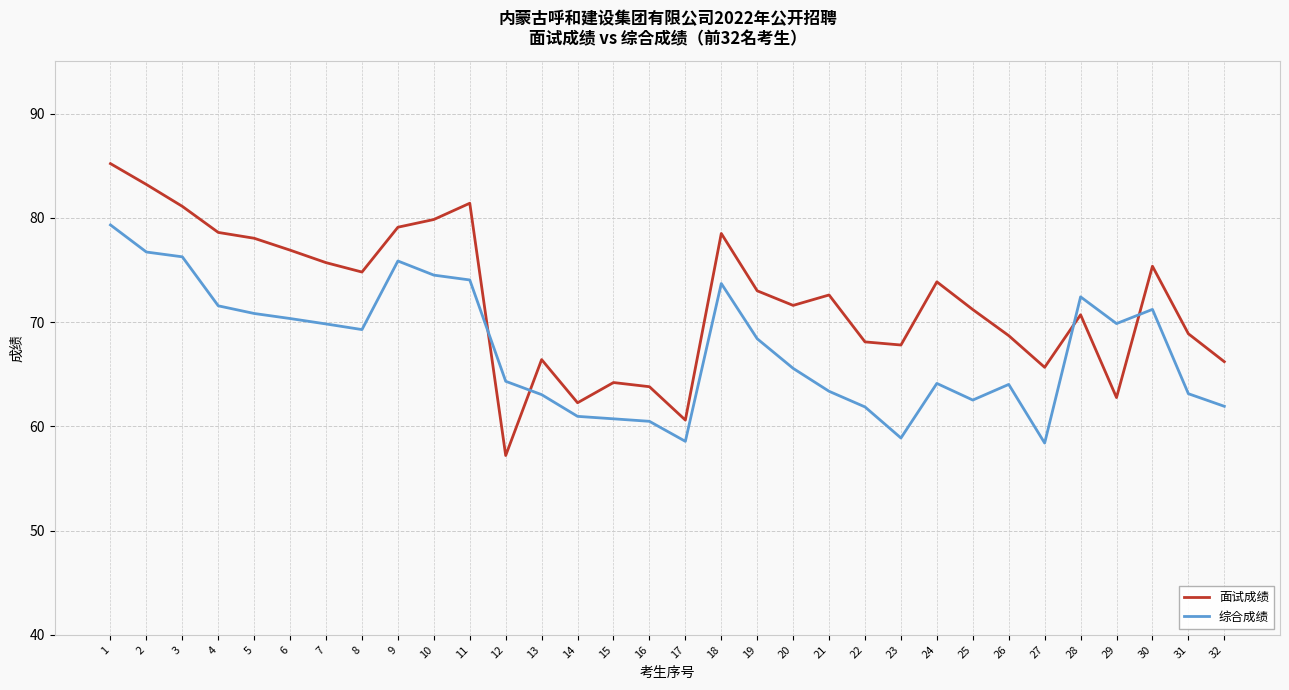

What is the smallest value displayed?

57.2